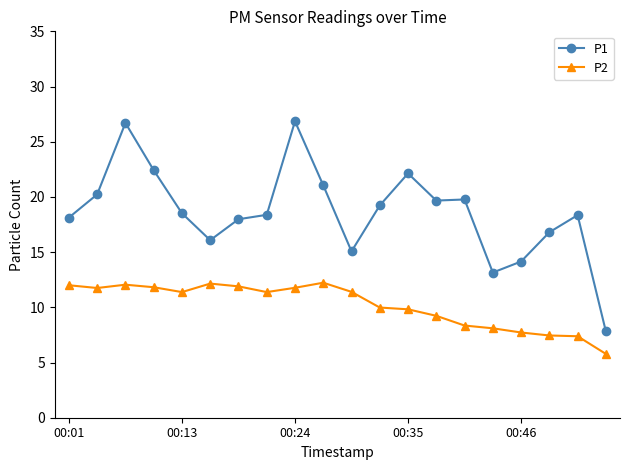

True or false: P2 and P1 intersect in this chart.

False